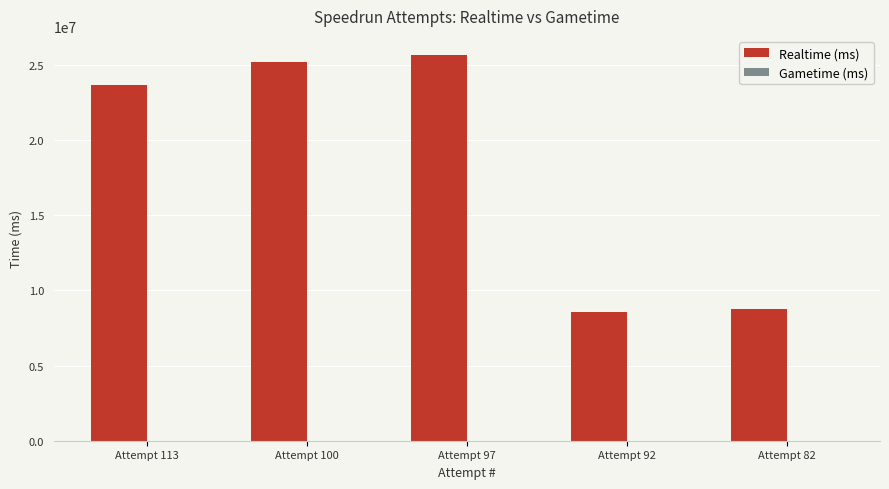

What is the maximum value shown in the chart?

25647380